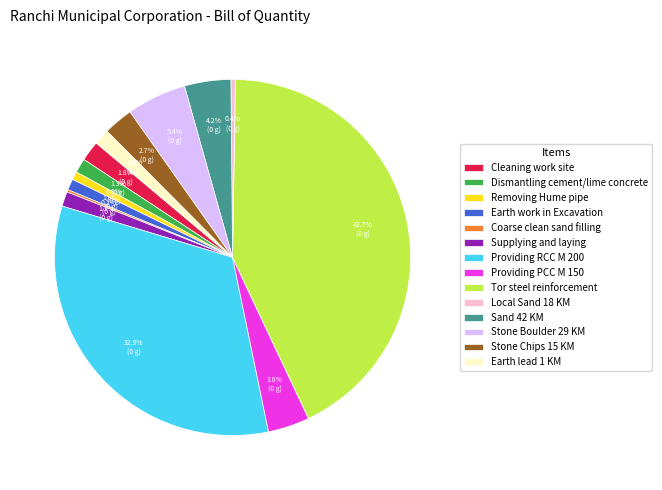

Between Tor steel reinforcement and Earth lead 1 KM, which is larger?

Tor steel reinforcement